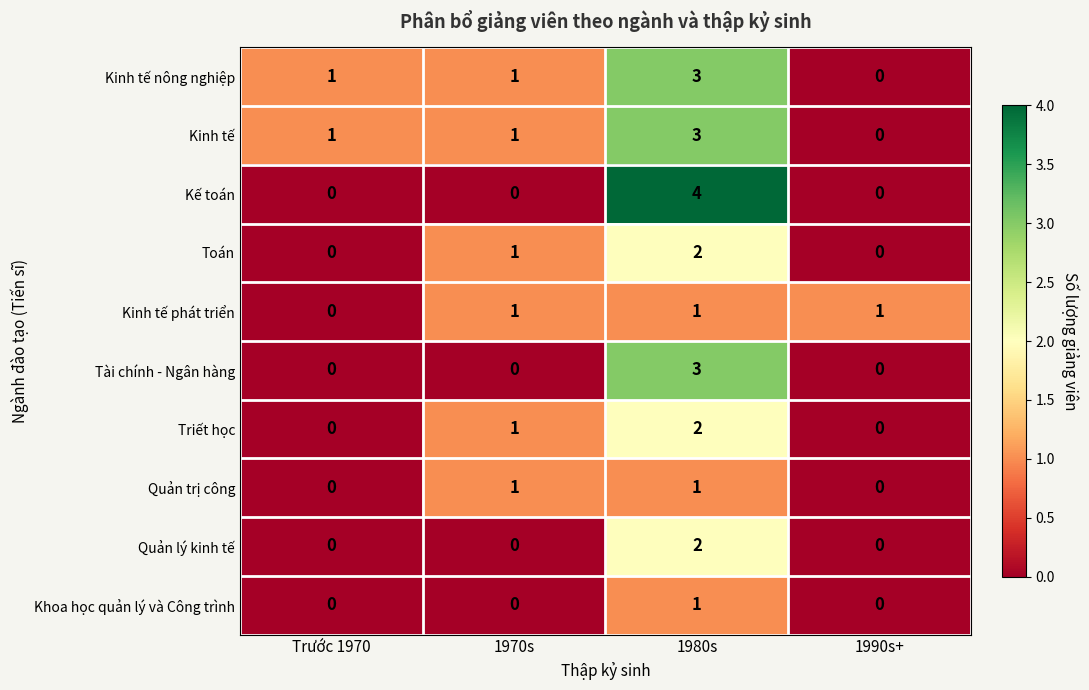

What is the greatest value displayed?

4